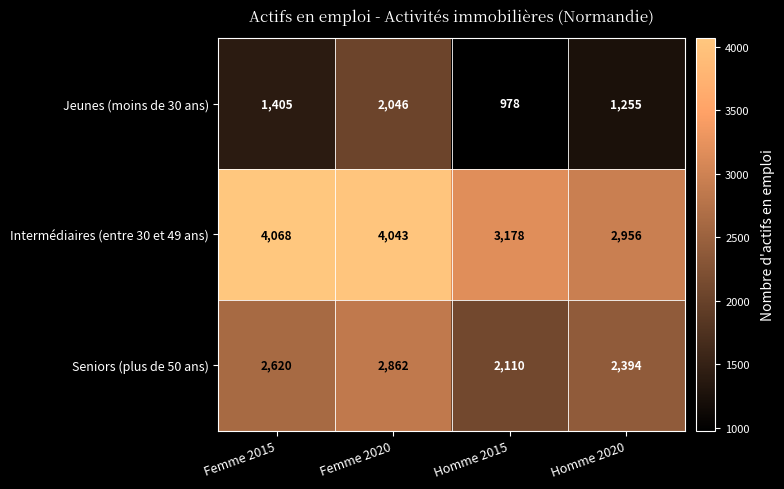

What is the difference between the Seniors (plus de 50 ans) values at Homme 2020 and Femme 2020?

468